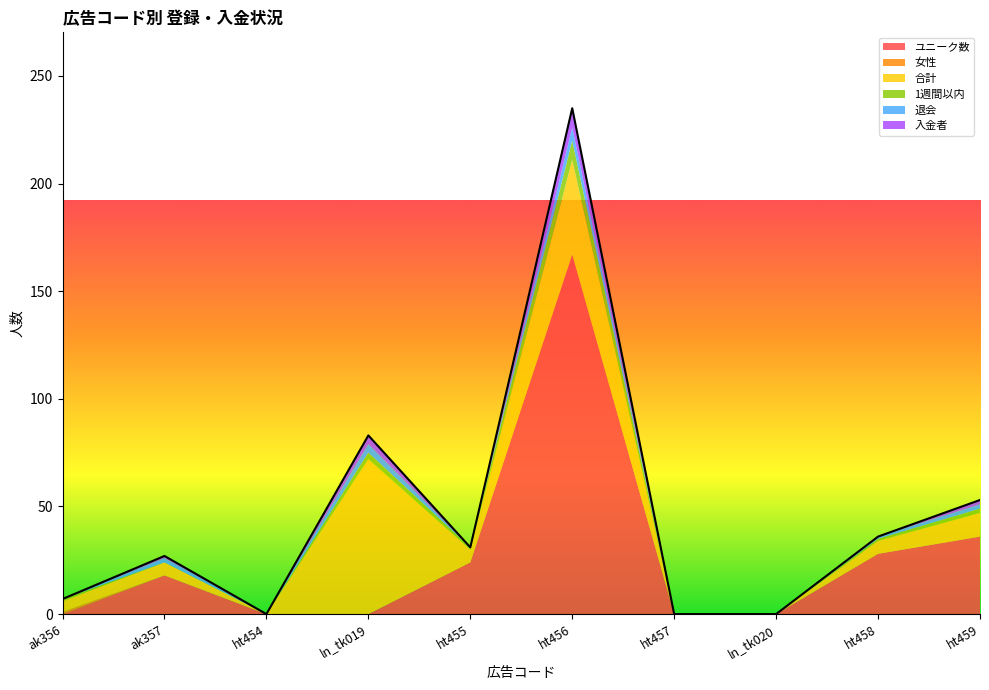

How many data points does each series have?

10